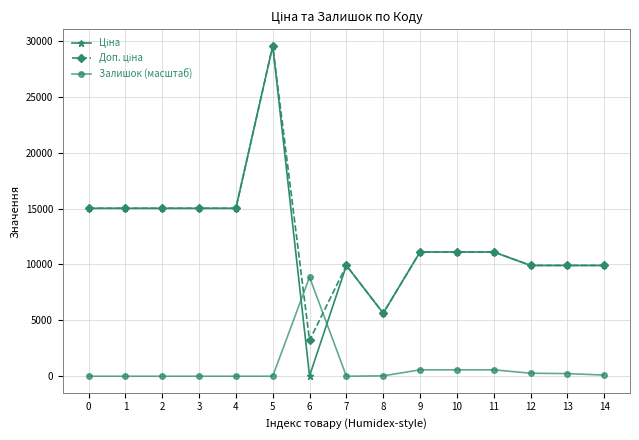

What is the spread (max minus min) of values at 5?

29548.9